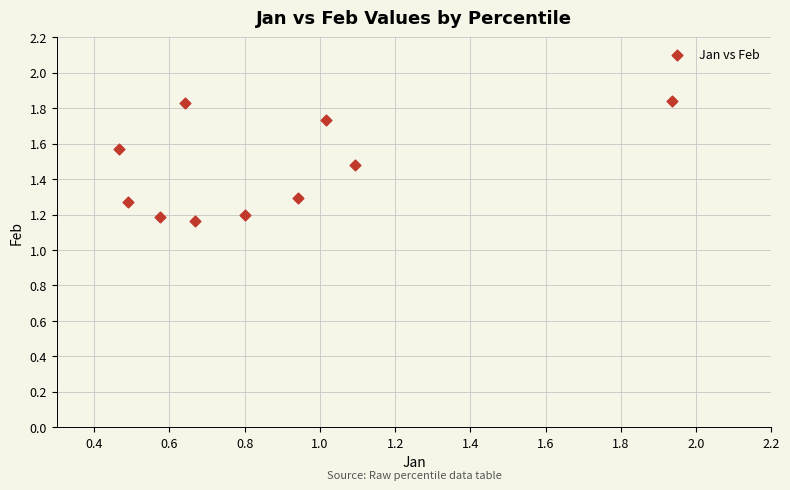

What is the average Y value?

1.5